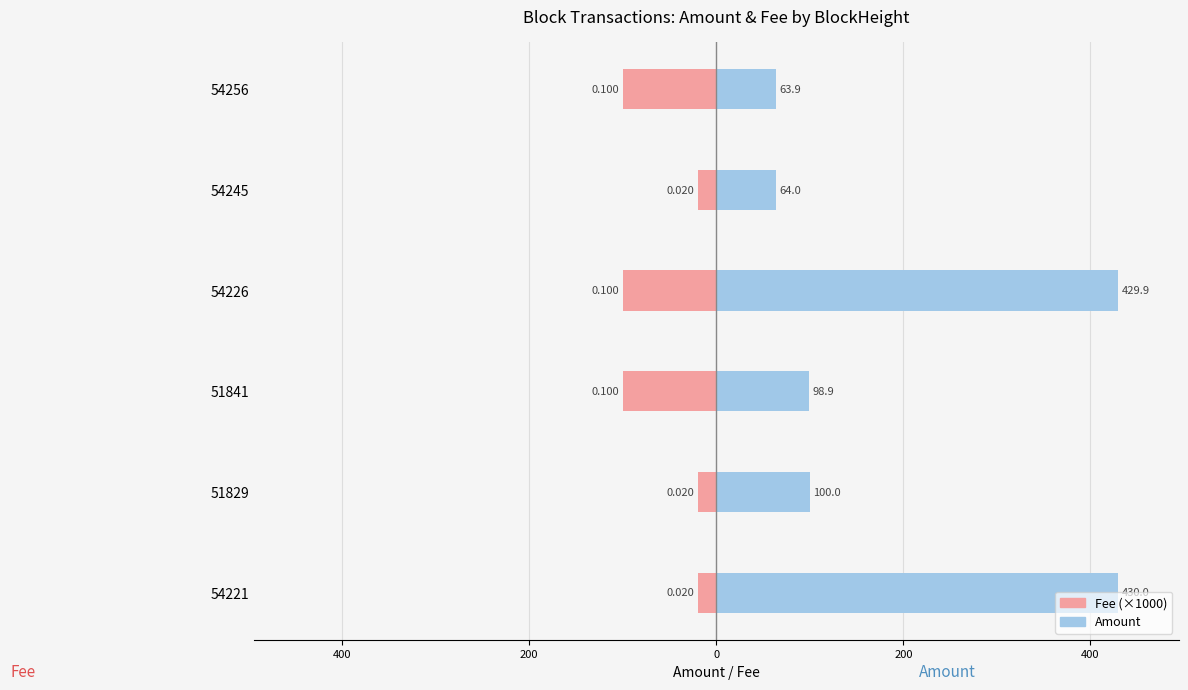

Is it true that Fee (×1000, left) equals -10.3 at 51829?

False